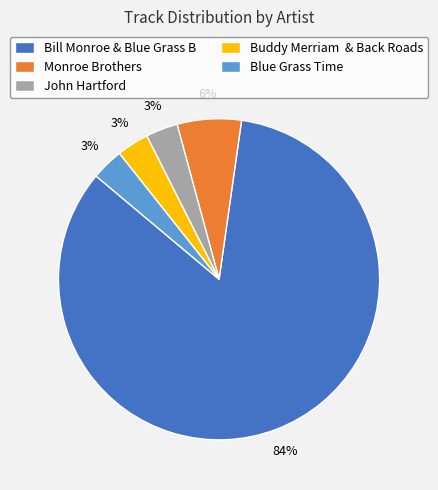

Combined, do Blue Grass Time and Bill Monroe & Blue Grass B account for over 50%?

Yes